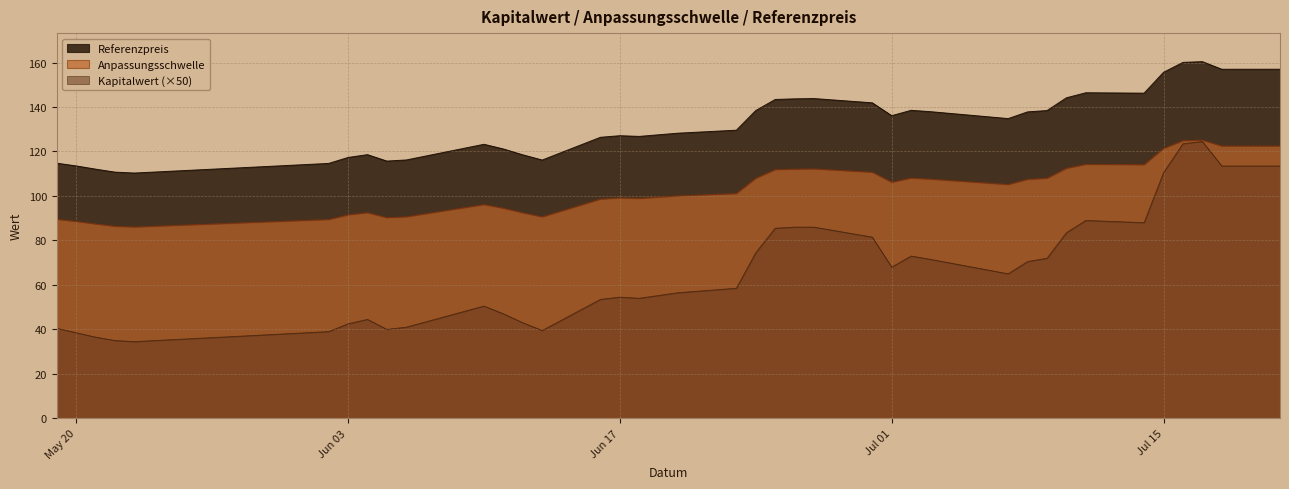

Rank the categories by Anpassungsschwelle value from highest to lowest.

2025-07-17, 2025-07-16, 2025-07-21, 2025-07-18, 2025-07-15, 2025-07-11, 2025-07-14, 2025-07-10, 2025-06-27, 2025-06-26, 2025-06-25, 2025-06-30, 2025-07-02, 2025-06-24, 2025-07-09, 2025-07-03, 2025-07-08, 2025-07-01, 2025-07-07, 2025-06-23, 2025-06-20, 2025-06-17, 2025-06-18, 2025-06-16, 2025-06-10, 2025-06-11, 2025-06-04, 2025-06-12, 2025-06-03, 2025-06-06, 2025-06-13, 2025-06-05, 2025-05-19, 2025-06-02, 2025-05-20, 2025-05-21, 2025-05-22, 2025-05-23